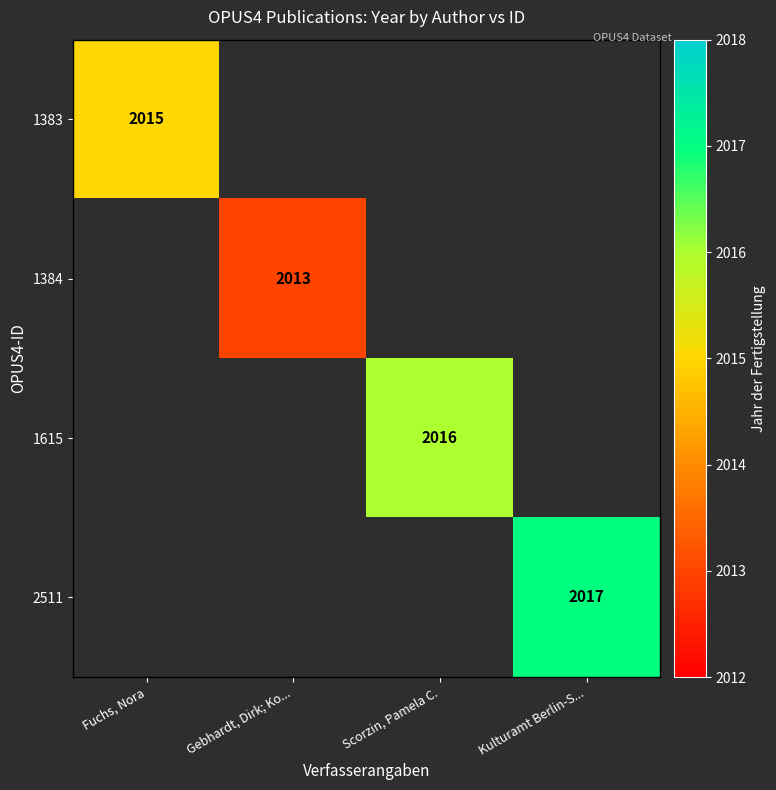

Is it true that 1383 equals 2015 at Fuchs, Nora?

True